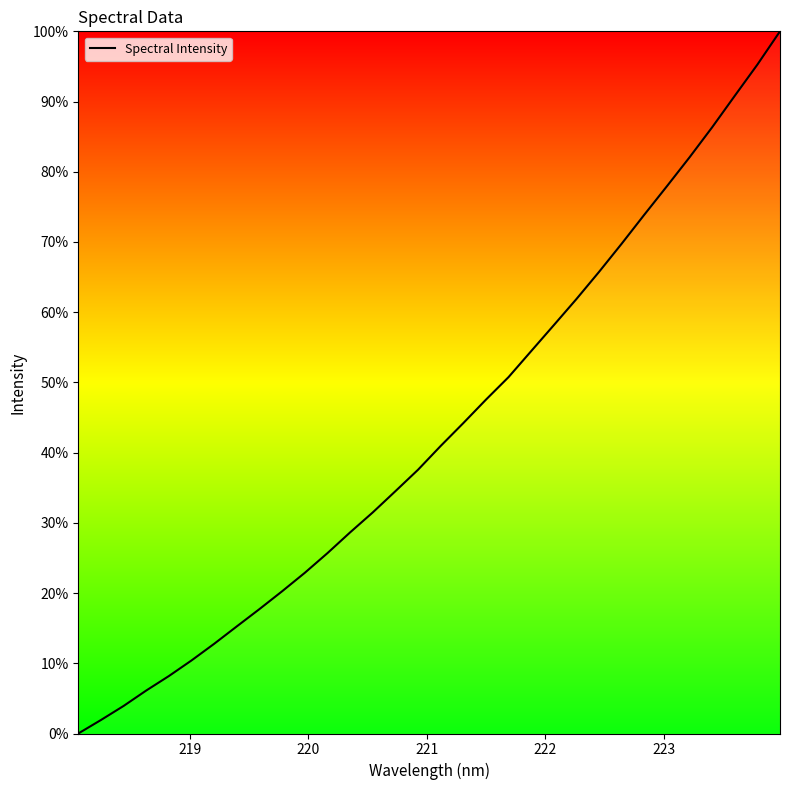

Reading right to left, list all the values displayed in this chart.

100.0	95.3	90.8	86.3	82.1	77.9	73.9	69.8	65.7	61.9	58.2	54.5	50.8	47.5	44.2	41.0	37.6	34.5	31.5	28.6	25.7	22.9	20.3	17.7	15.3	12.8	10.4	8.2	6.1	3.9	1.9	0.0